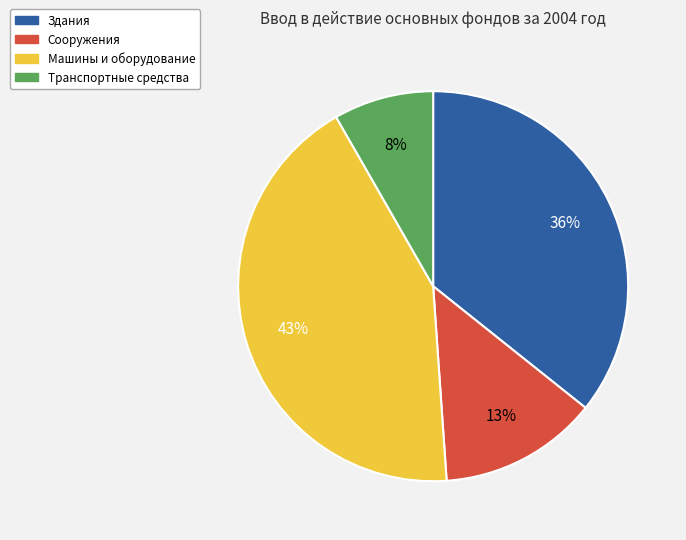

Is there a majority slice in this chart?

No